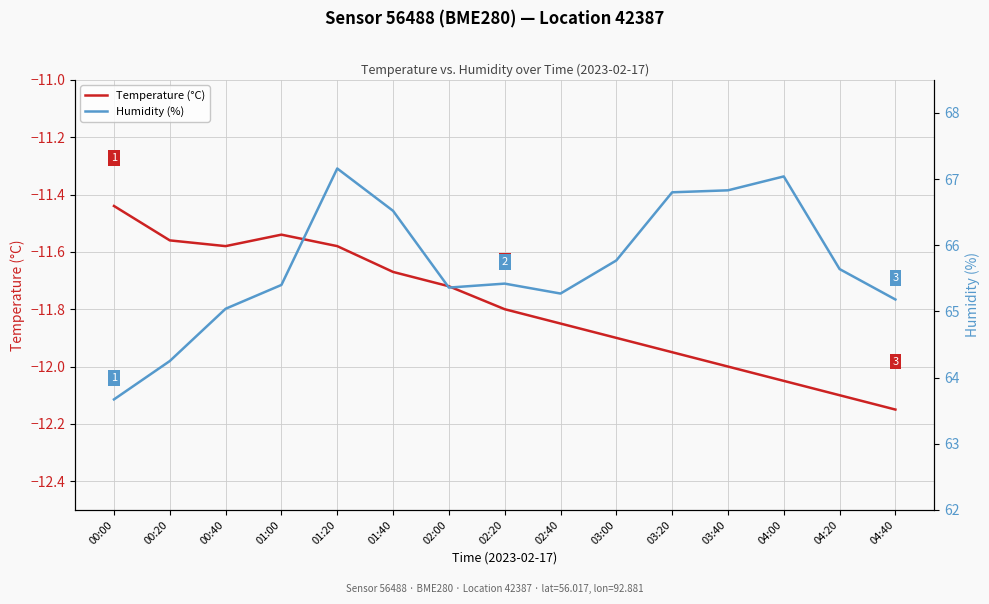

How many lines are shown in the chart?

2